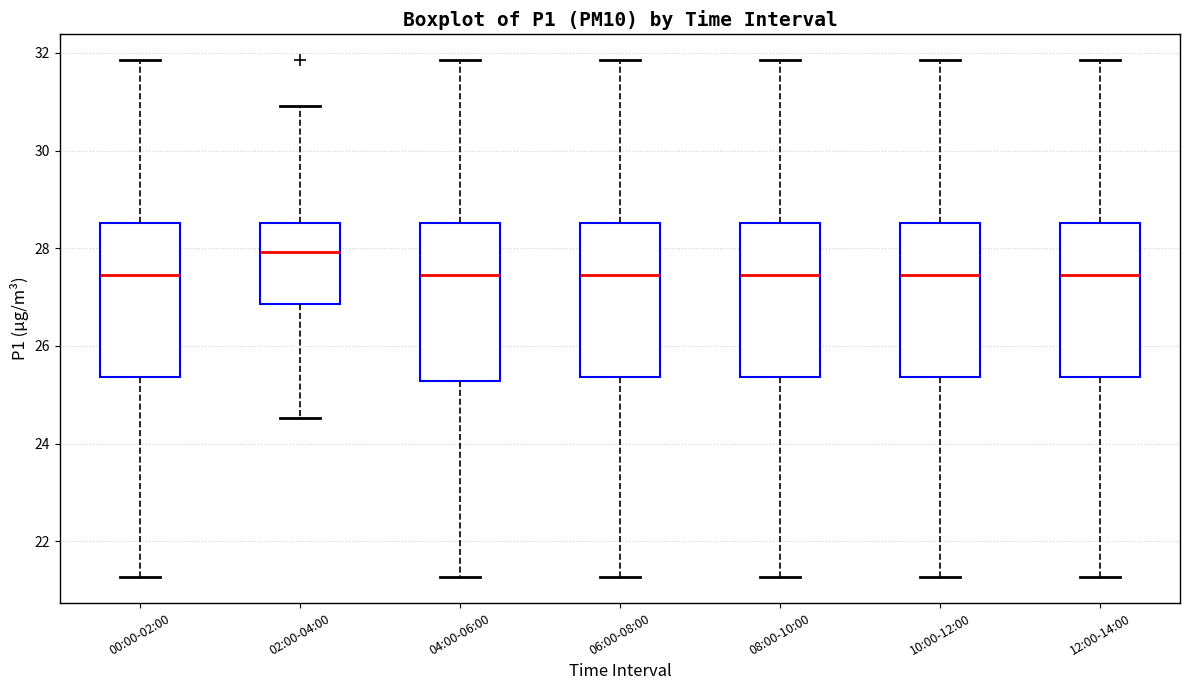

Reading left to right, transcribe this box plot: for each box, give where its median line is, the range the box spans, and where its two whiskers end, as read against the y-axis. The values are not printed on the chart, so give them approximately, as read against the axis.

00:00-02:00: median 27.4, box 25.4 to 28.6, whiskers 21.2 to 31.8
02:00-04:00: median 28.0, box 26.8 to 28.6, whiskers 24.6 to 31.0
04:00-06:00: median 27.4, box 25.2 to 28.6, whiskers 21.2 to 31.8
06:00-08:00: median 27.4, box 25.4 to 28.6, whiskers 21.2 to 31.8
08:00-10:00: median 27.4, box 25.4 to 28.6, whiskers 21.2 to 31.8
10:00-12:00: median 27.4, box 25.4 to 28.6, whiskers 21.2 to 31.8
12:00-14:00: median 27.4, box 25.4 to 28.6, whiskers 21.2 to 31.8